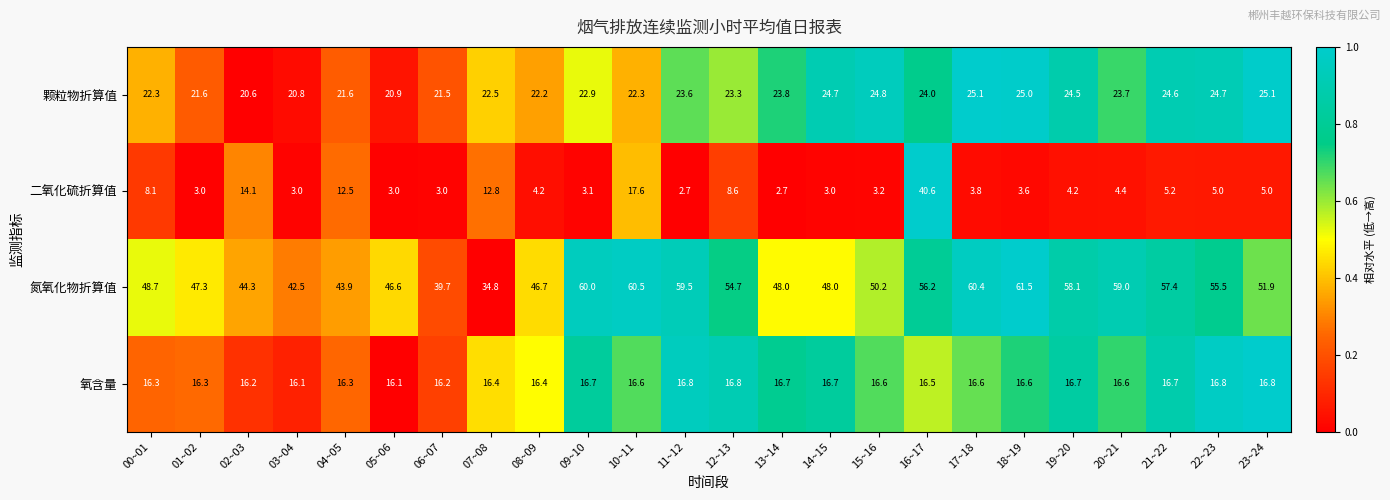

Which series has the largest total across all categories?

氮氧化物折算值